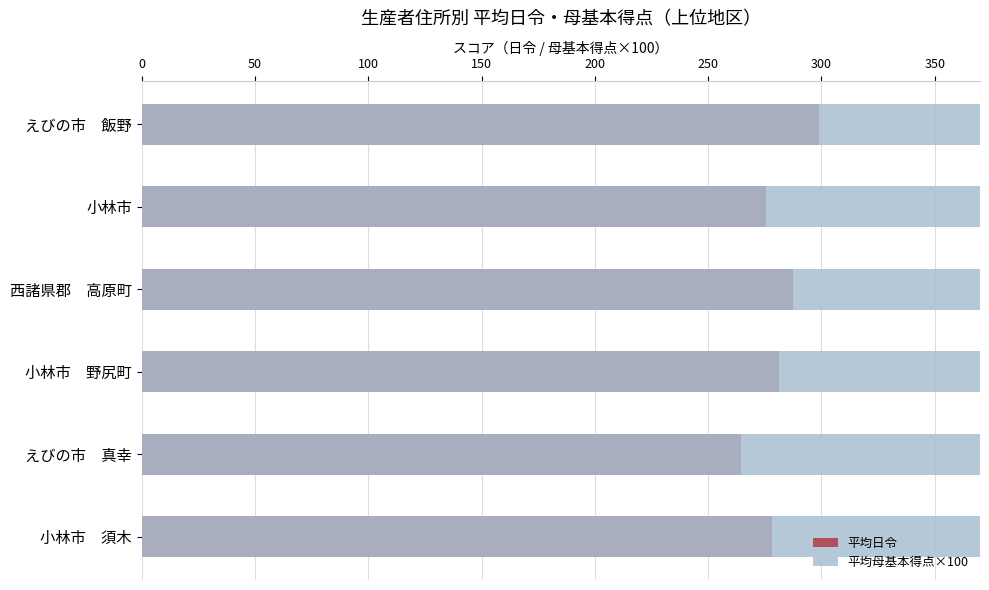

How many bars are there in each group?

2